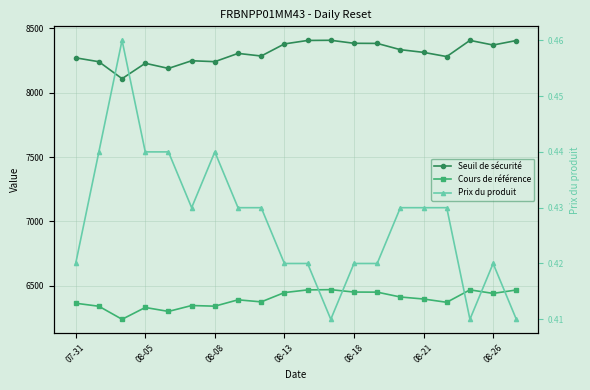

True or false: Cours de référence and Prix du produit intersect in this chart.

False